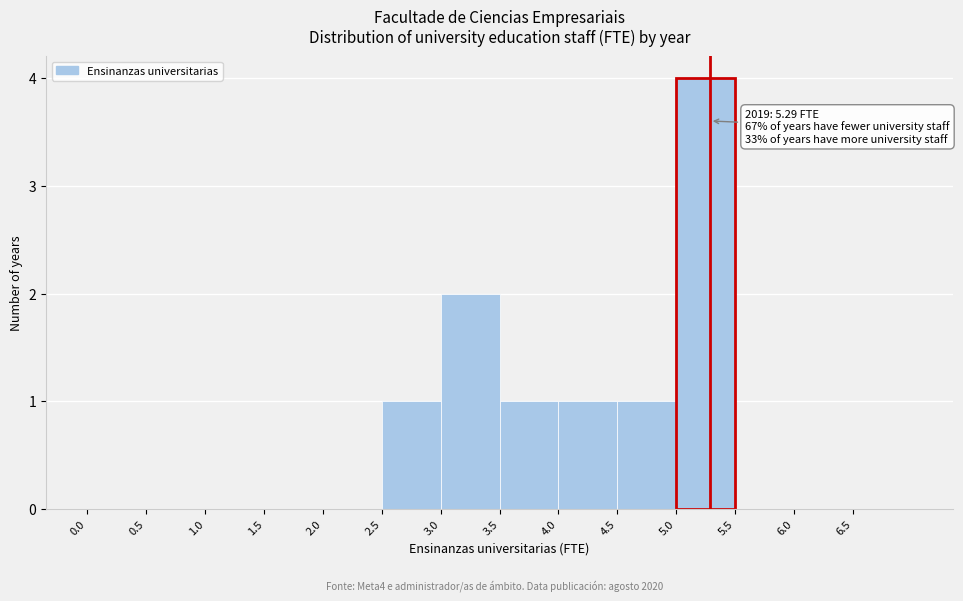

Over which range of the x-axis is the bar tallest?

5.0 to 5.5